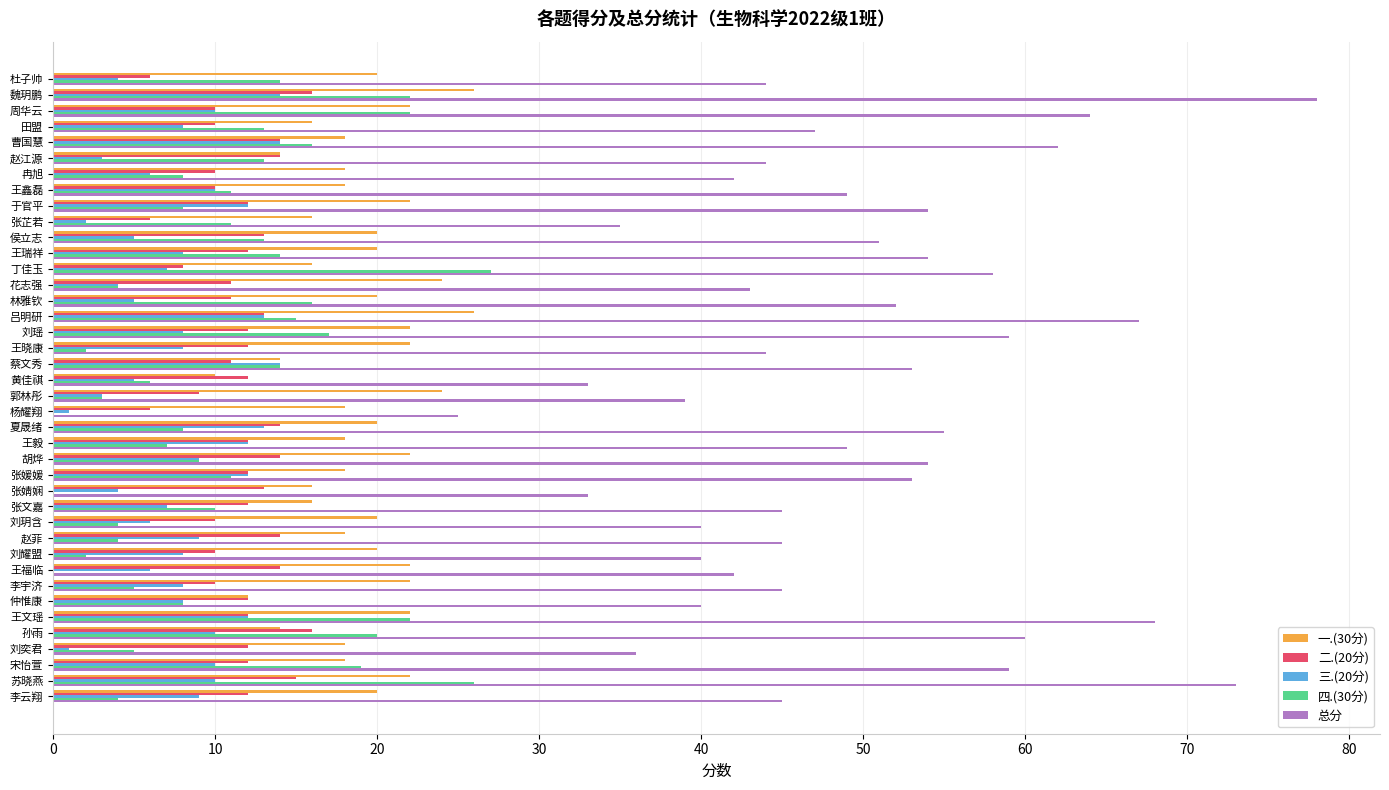

What are all the series names shown in the legend?

一.(30分), 二.(20分), 三.(20分), 四.(30分), 总分